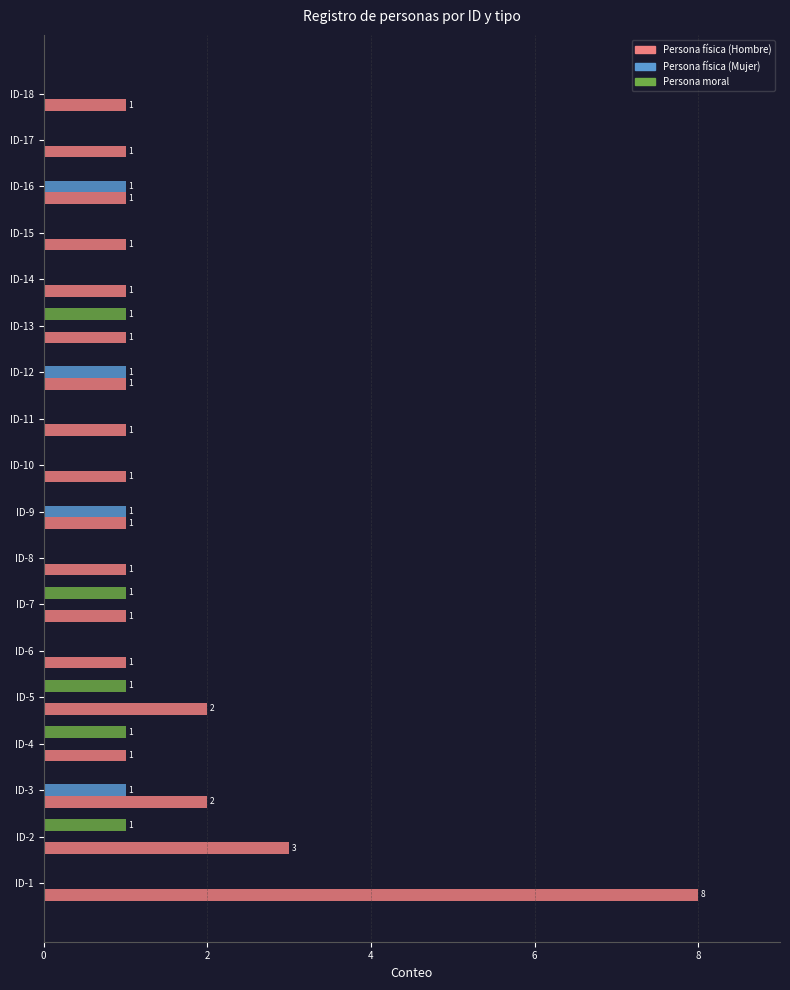

How many Persona física (Mujer) values are between 0 and 1?

18